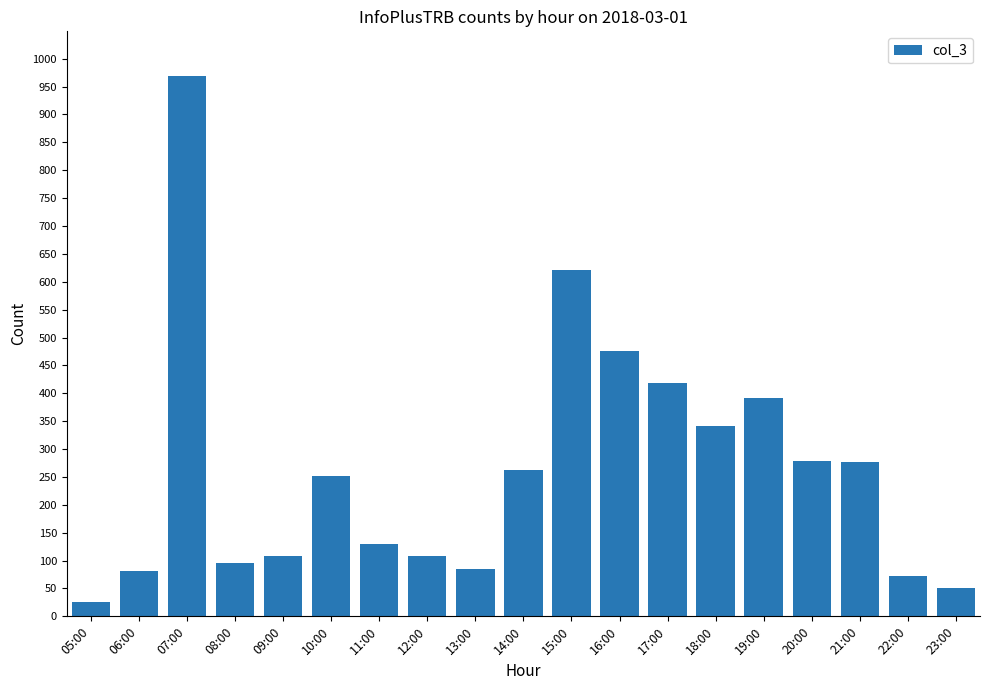

What is the sum of all values?

5040